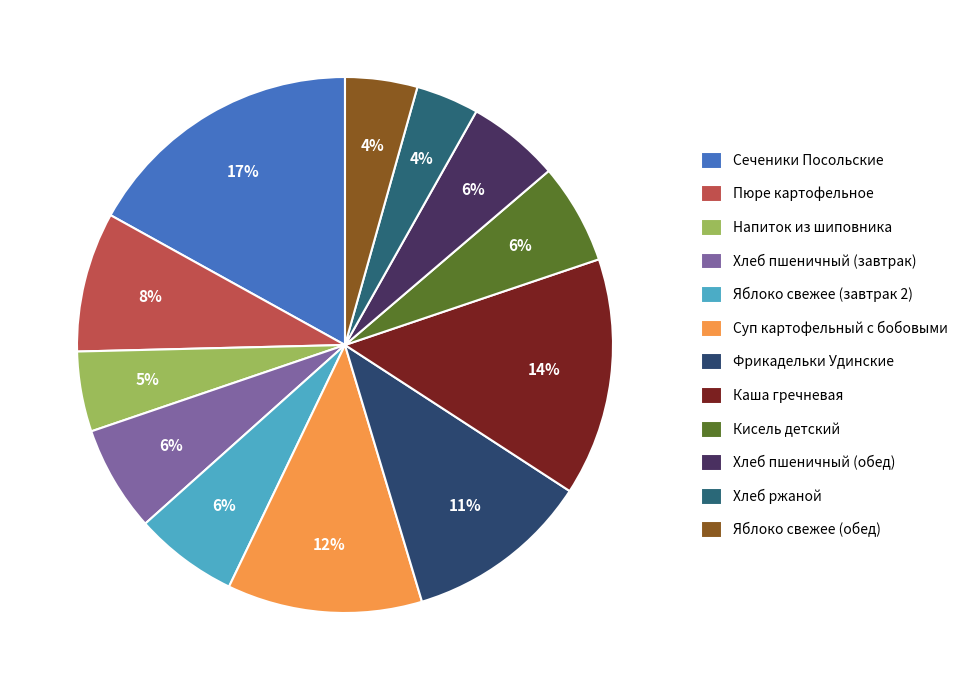

How many slices are in this pie chart?

12